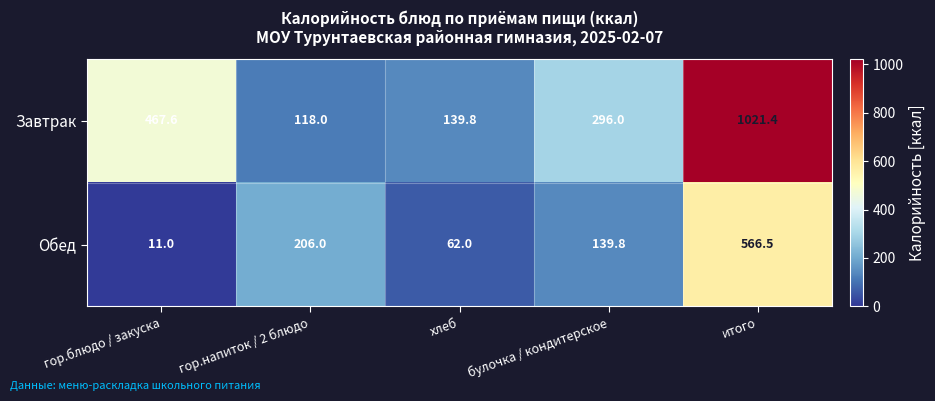

Between гор.напиток / 2 блюдо and хлеб, which series saw the biggest shift?

Обед